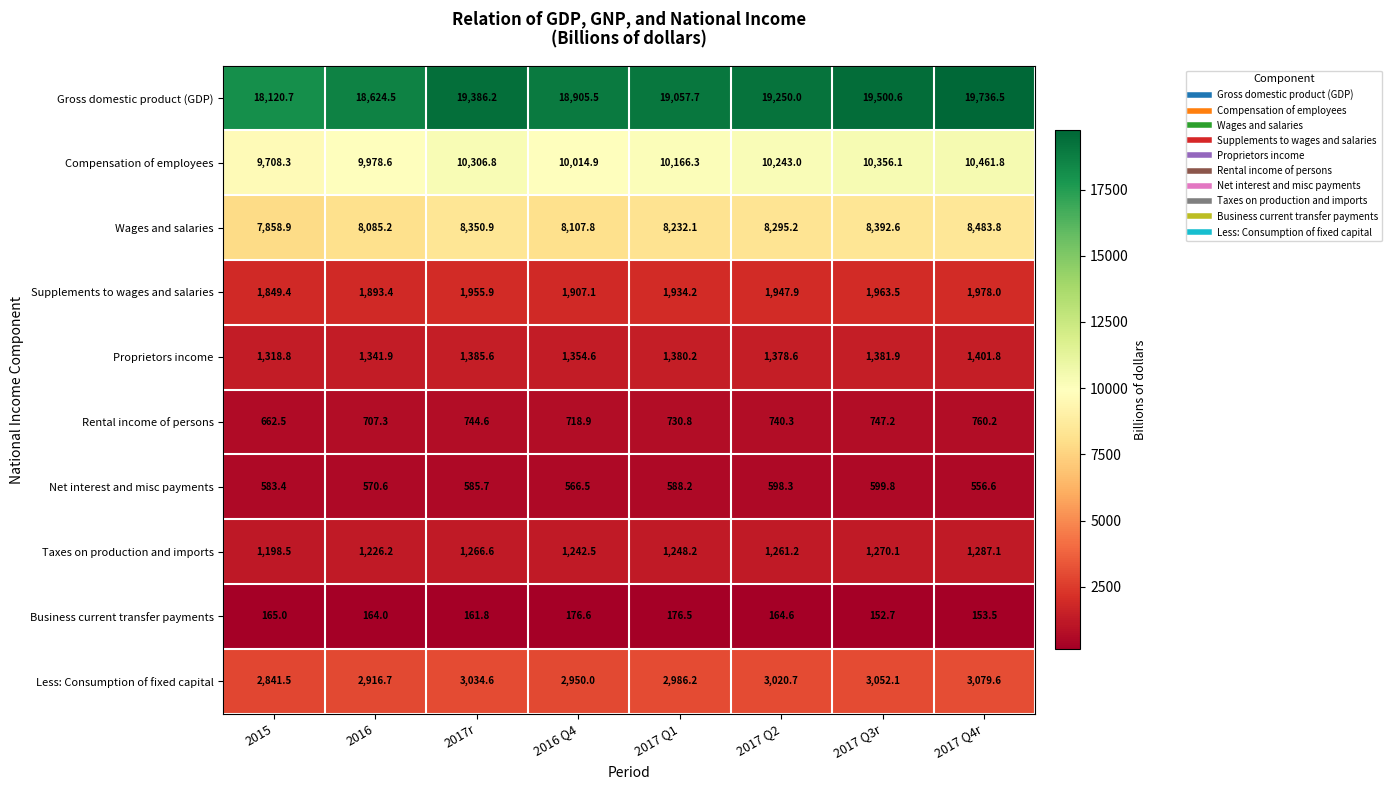

The value of Compensation of employees at 2016 Q4 is 10014.9. True or false?

True